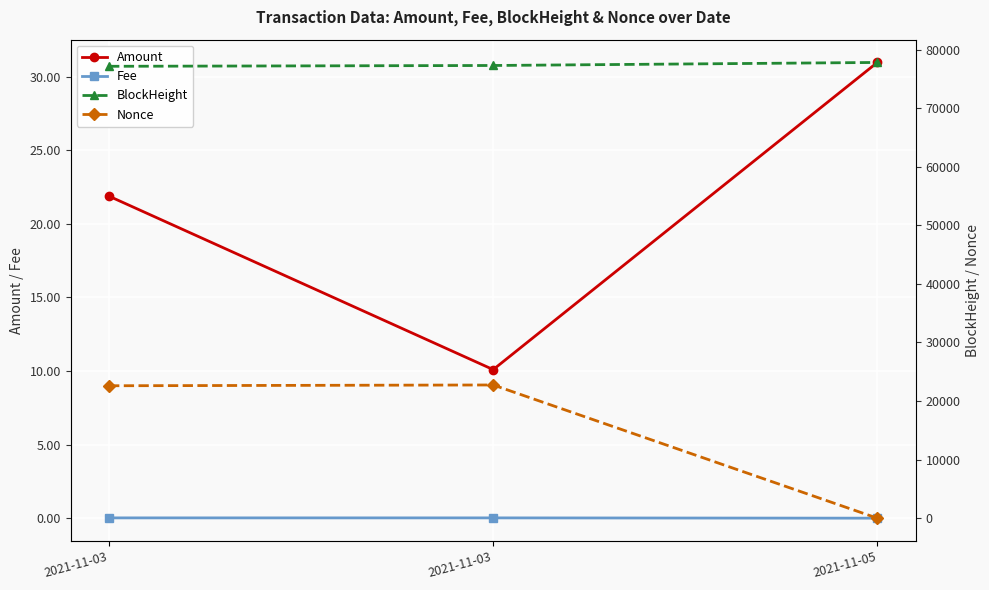

True or false: Fee has a value of 0.0 at 2021-11-03.

False